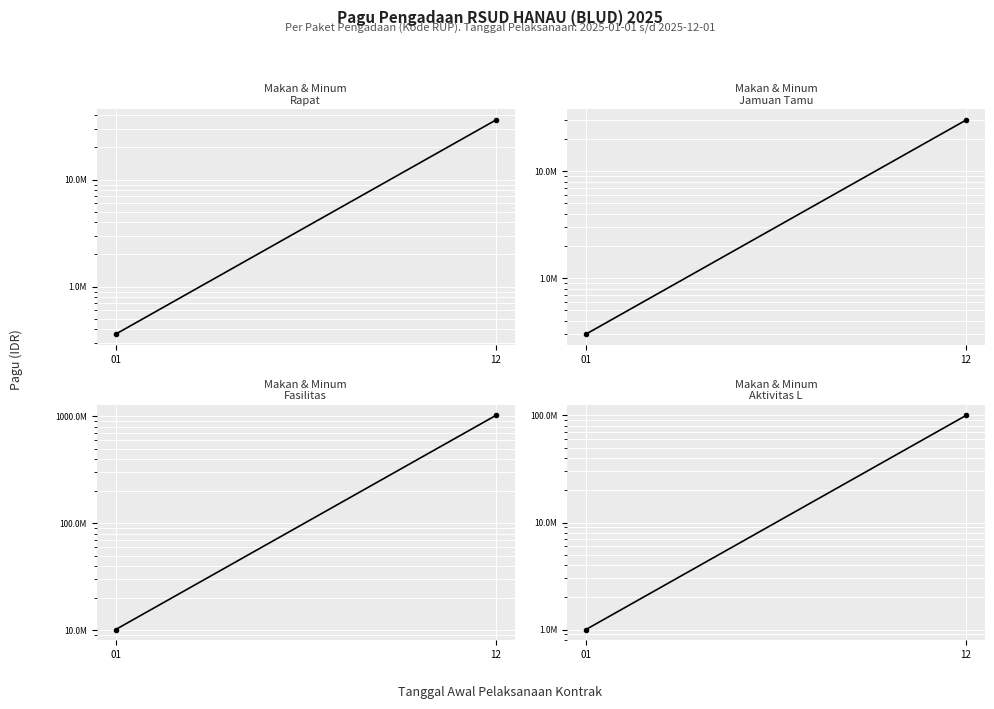

What value does the Makan & Minum
Jamuan Tamu series have at 01, to the nearest 10?

300000